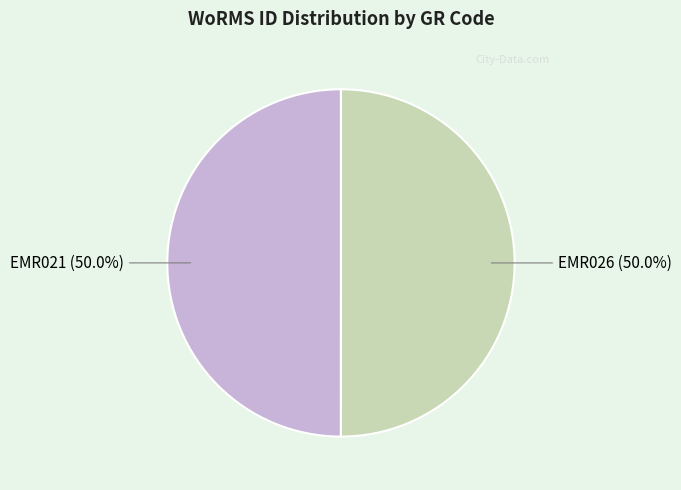

How much of the chart is everything except EMR026?

50.0%